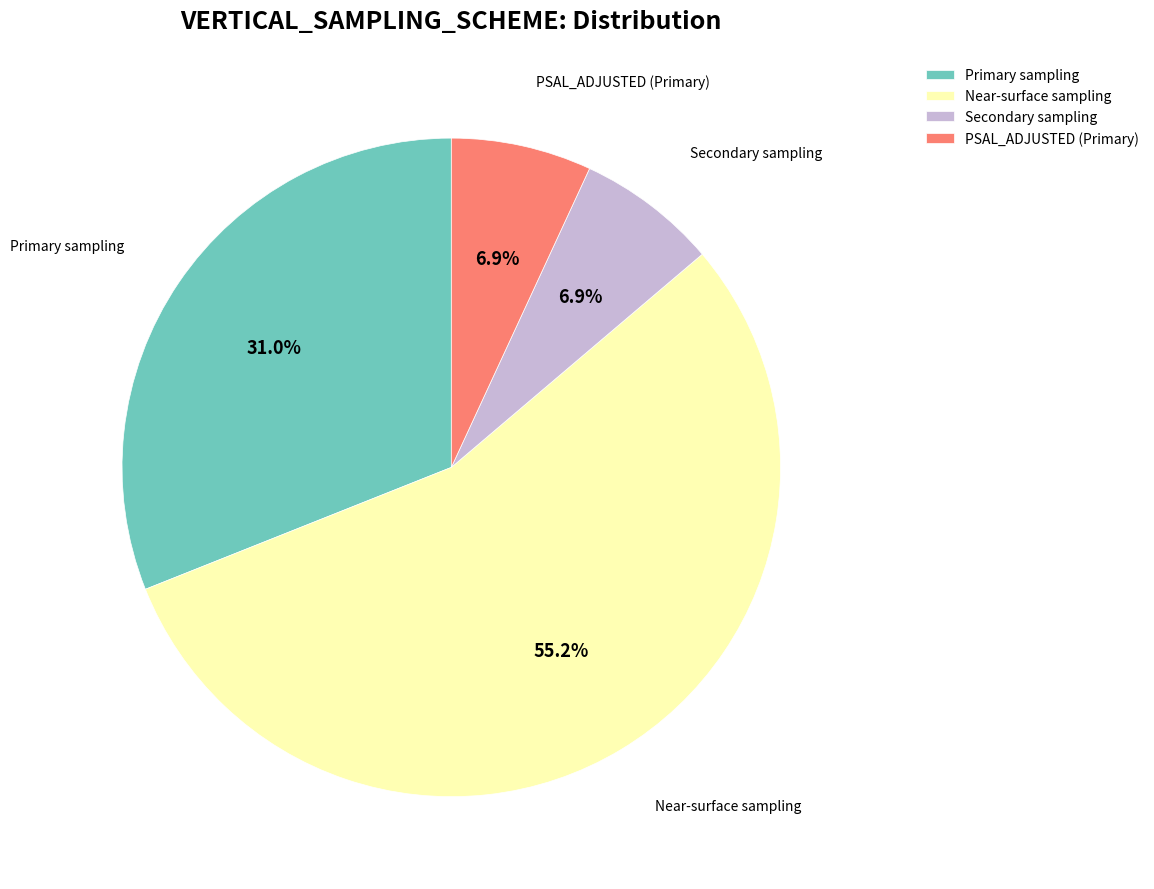

To the nearest percent, what is the combined percentage of Secondary sampling and PSAL_ADJUSTED?

14%